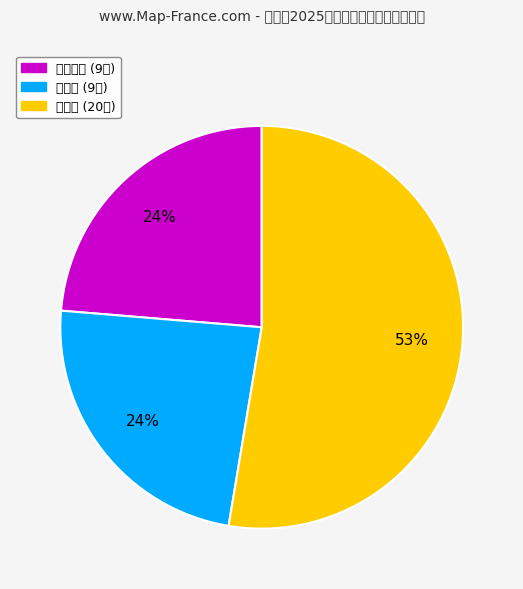

What is the largest slice in the pie chart?

和川村